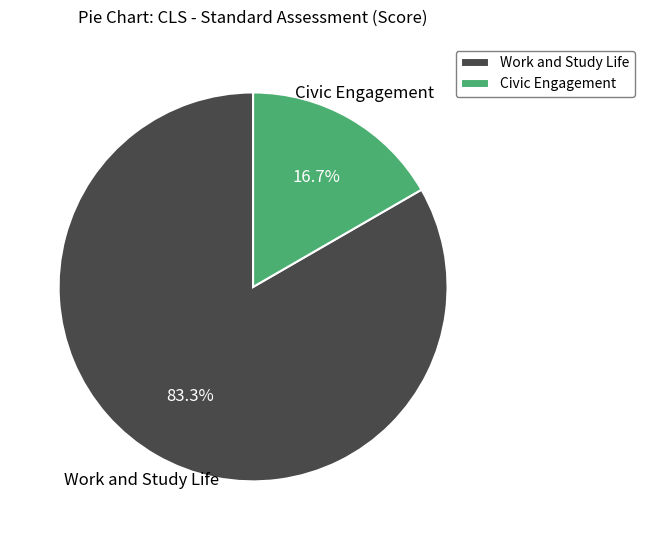

Combined, do Work and Study Life and Civic Engagement account for over 50%?

Yes